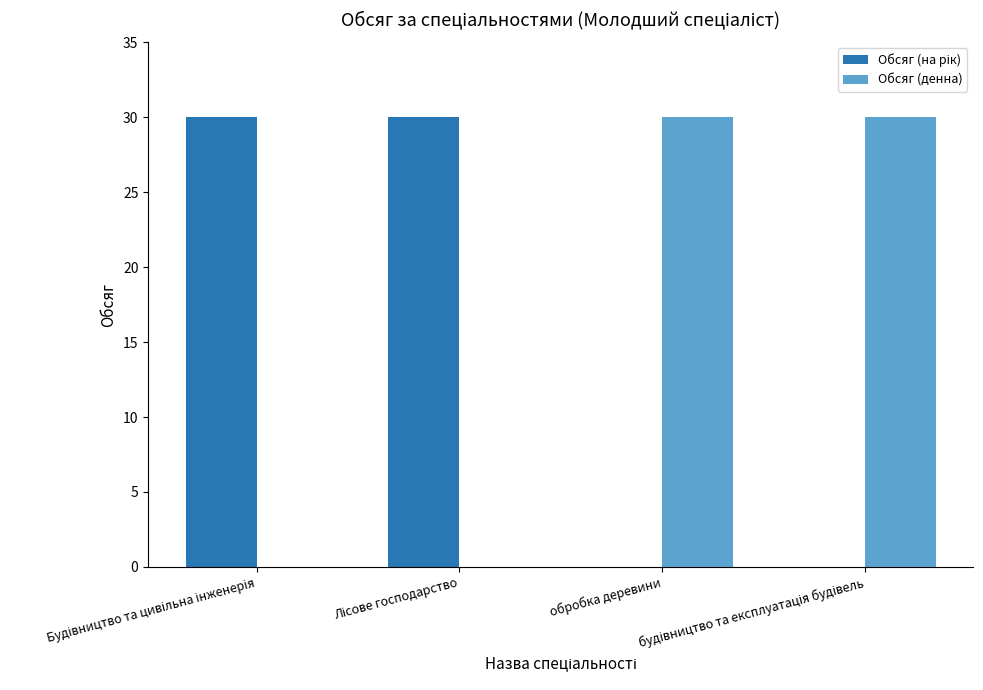

What is the highest value of the Обсяг (денна) series?

30